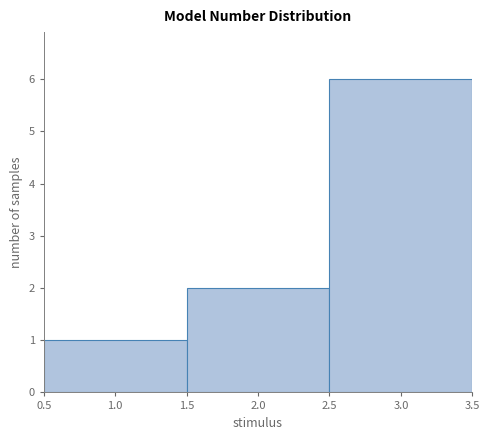

Which range on the x-axis has the tallest bar?

2.5 to 3.5